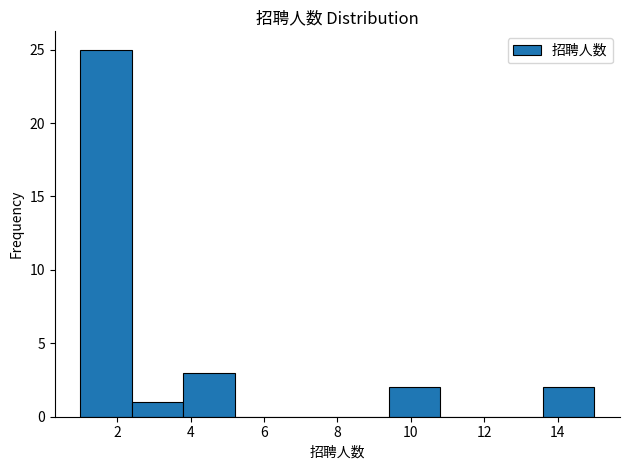

Over which range of the x-axis is the bar tallest?

1.0 to 2.4